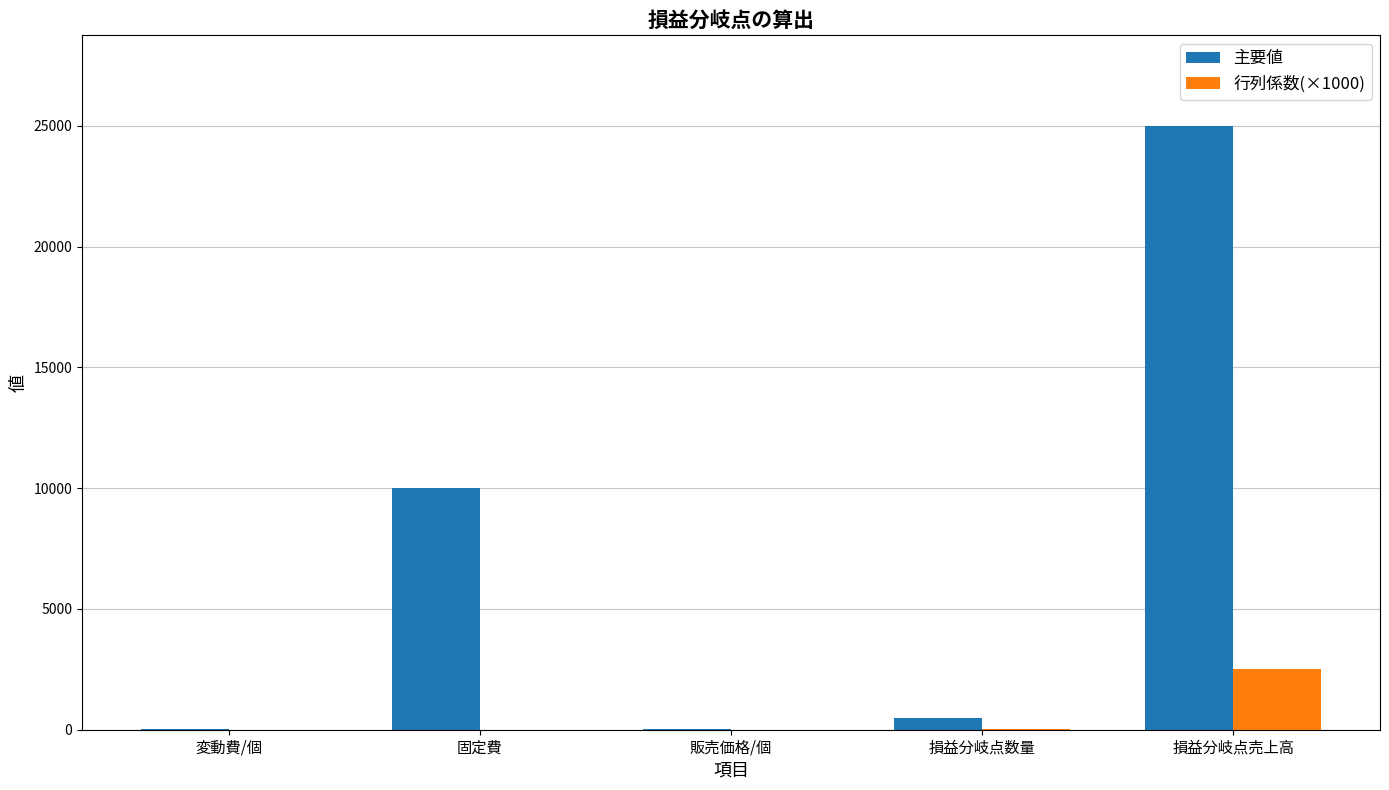

Does the chart contain stacked bars?

No